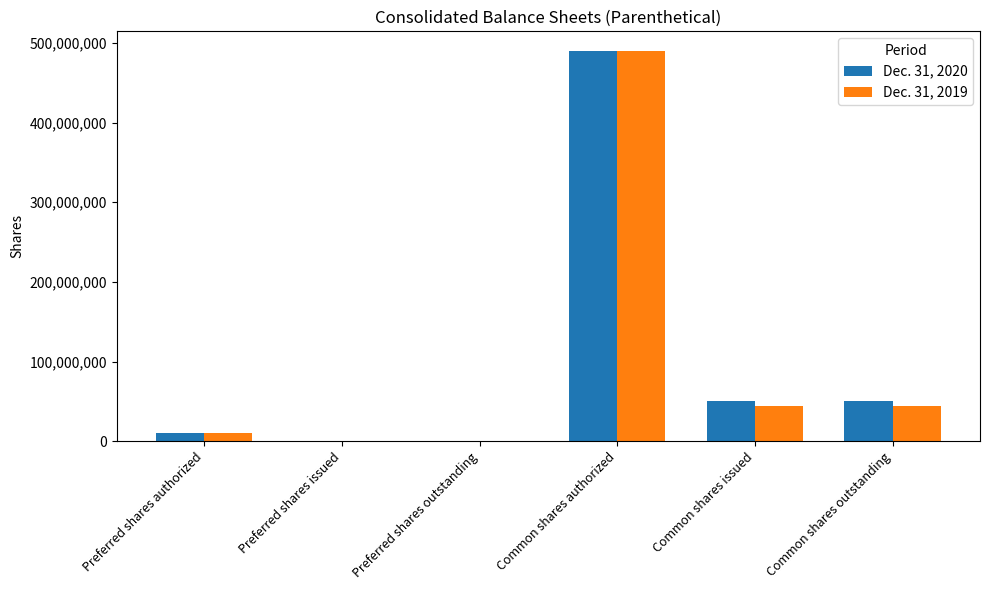

Count the number of categories in the chart.

6